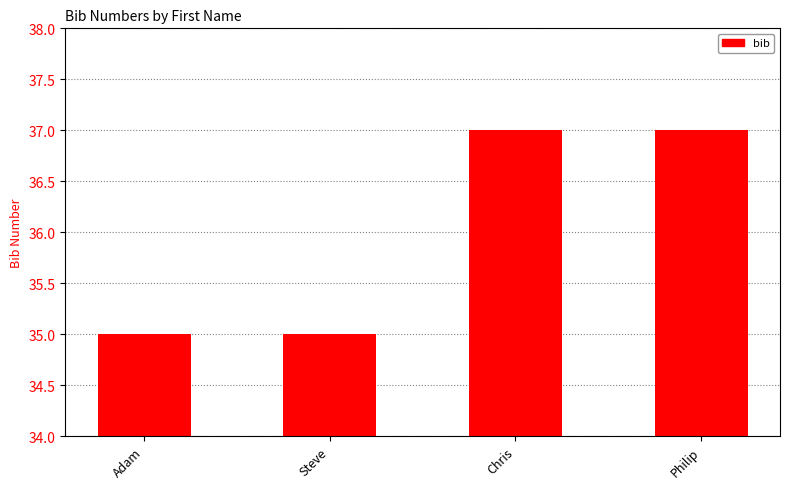

Approximately how many times larger is the value at Adam compared to Chris?

0.9